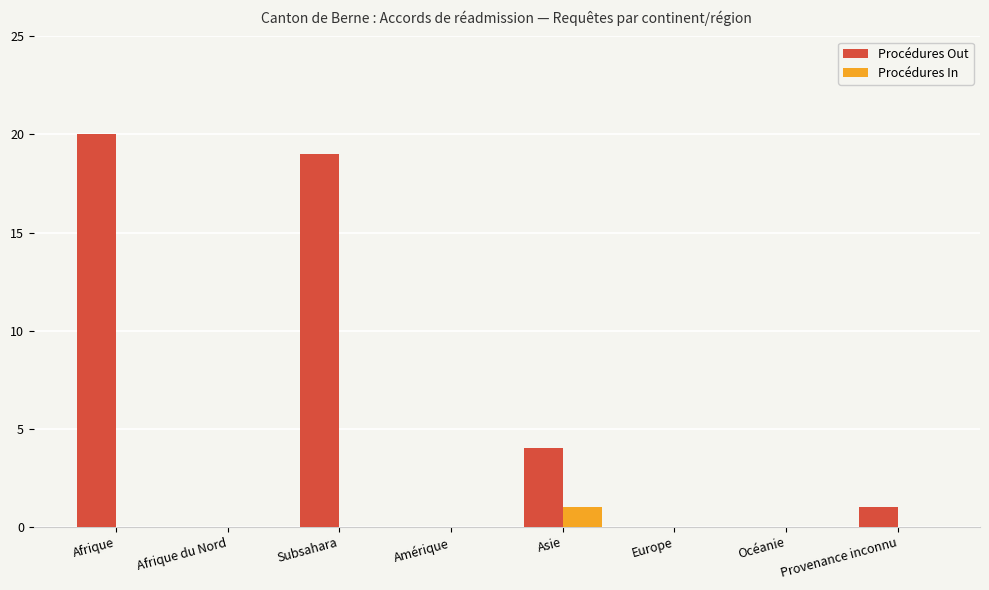

Is it true that Procédures Out equals 19 at Subsahara?

True